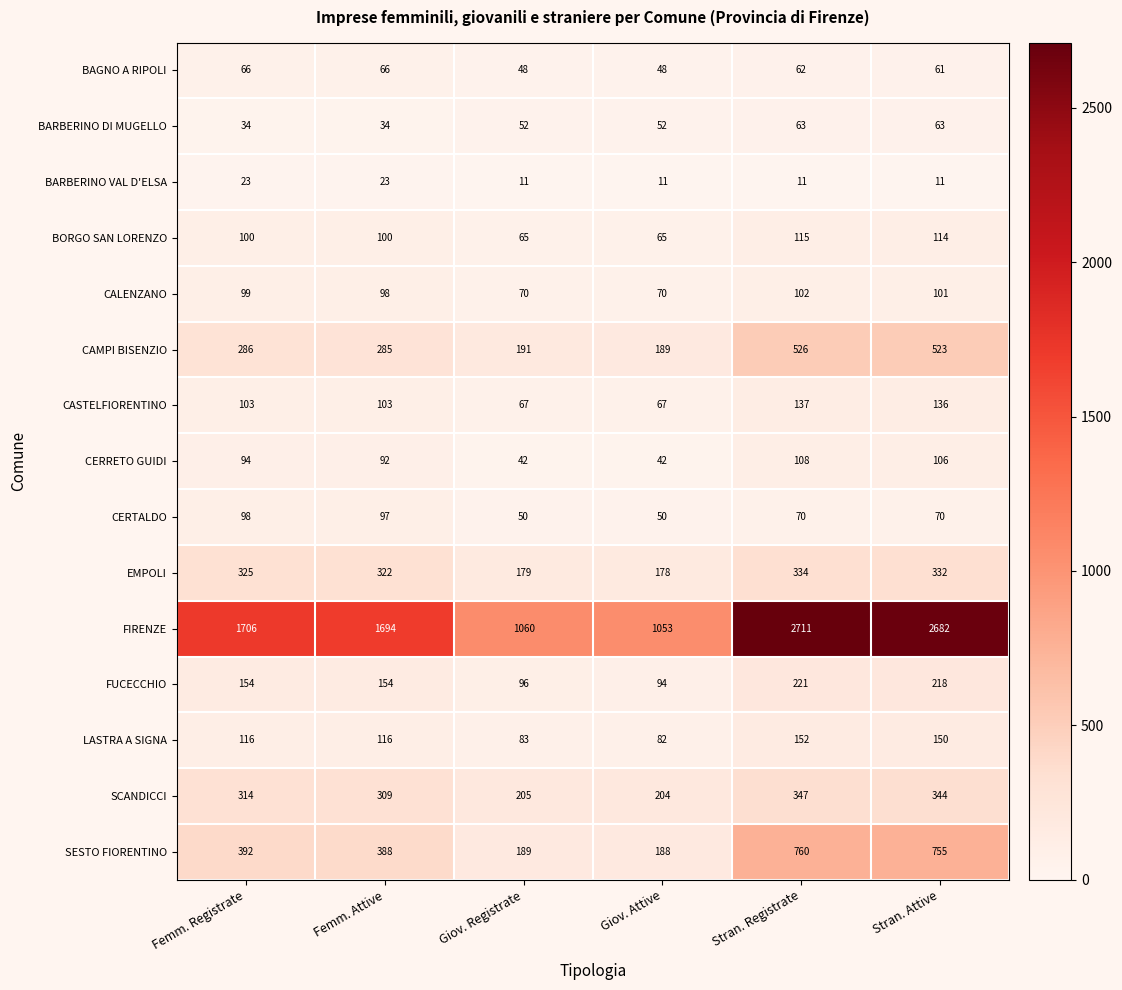

True or false: BARBERINO VAL D'ELSA has a value of 23 at Femm. Registrate.

True